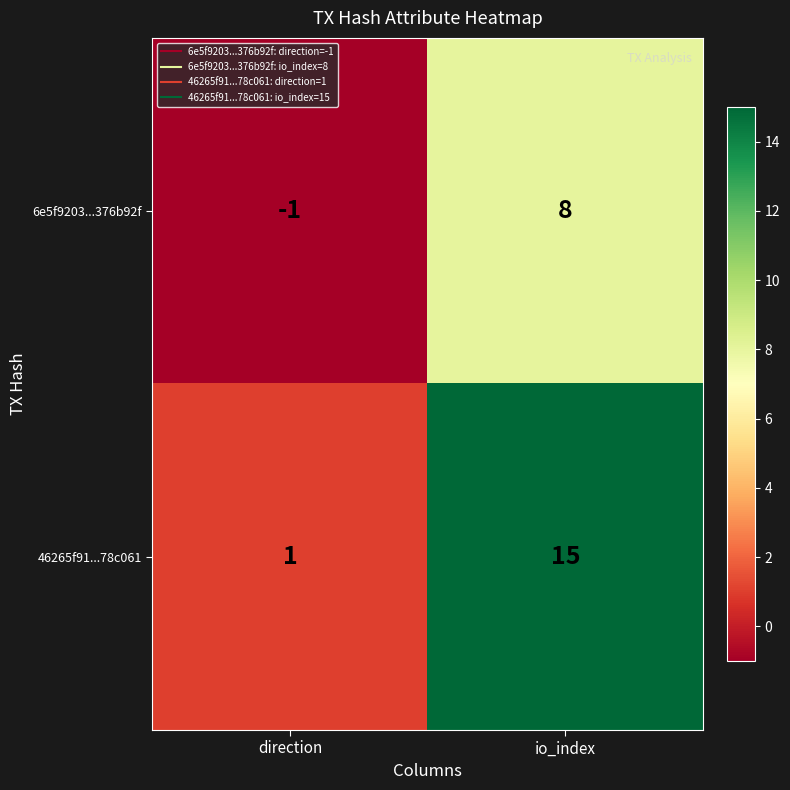

At which label is 6e5f9203...376b92f closest to 3?

direction